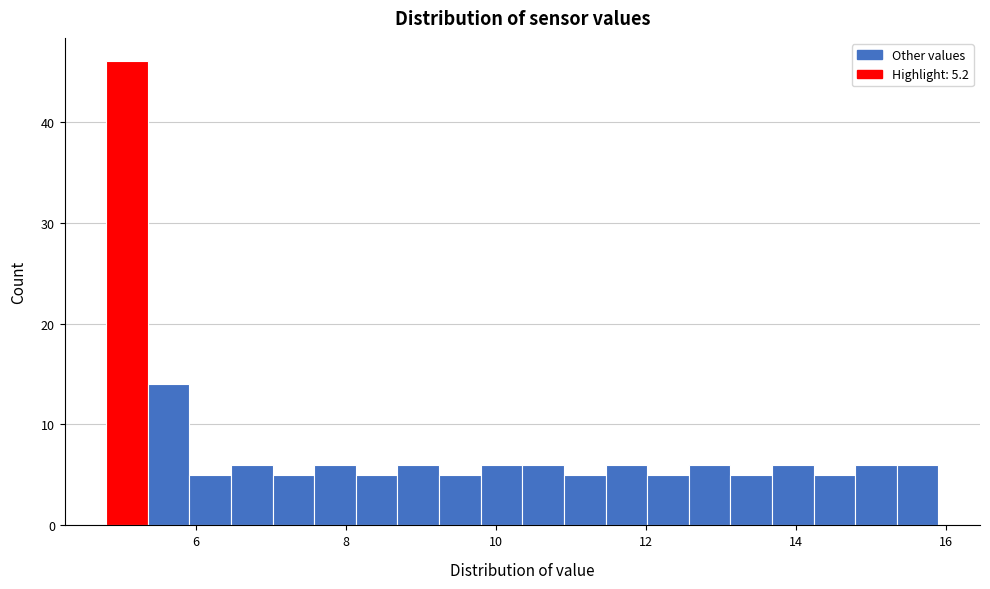

Read against the x-axis, roughly where is the centre of the tallest bar?

5.0